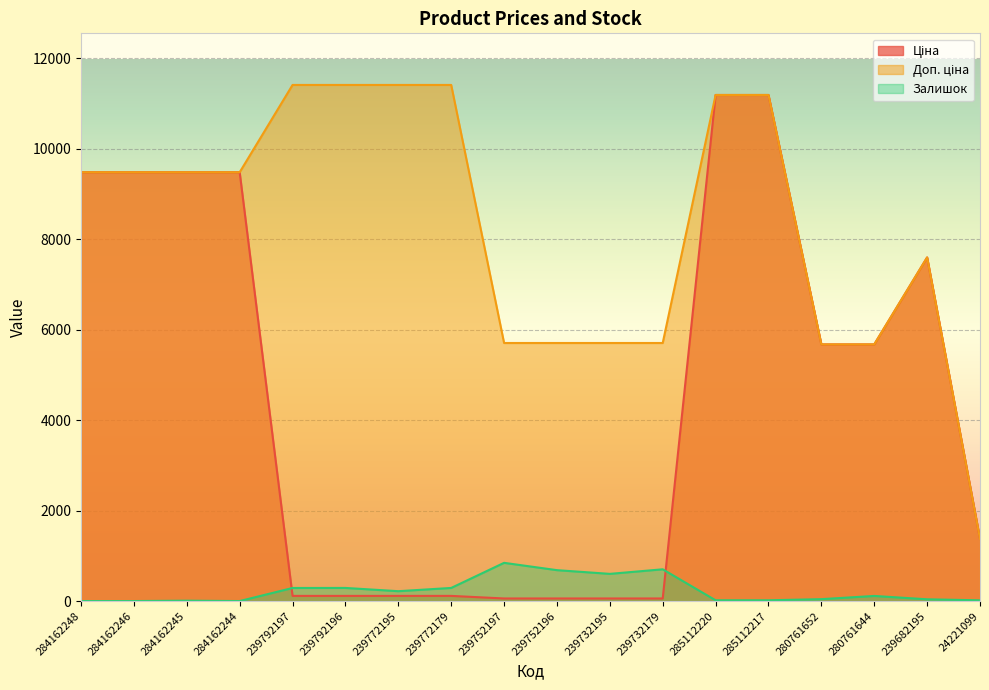

At which label does Доп. ціна reach its minimum?

24221099